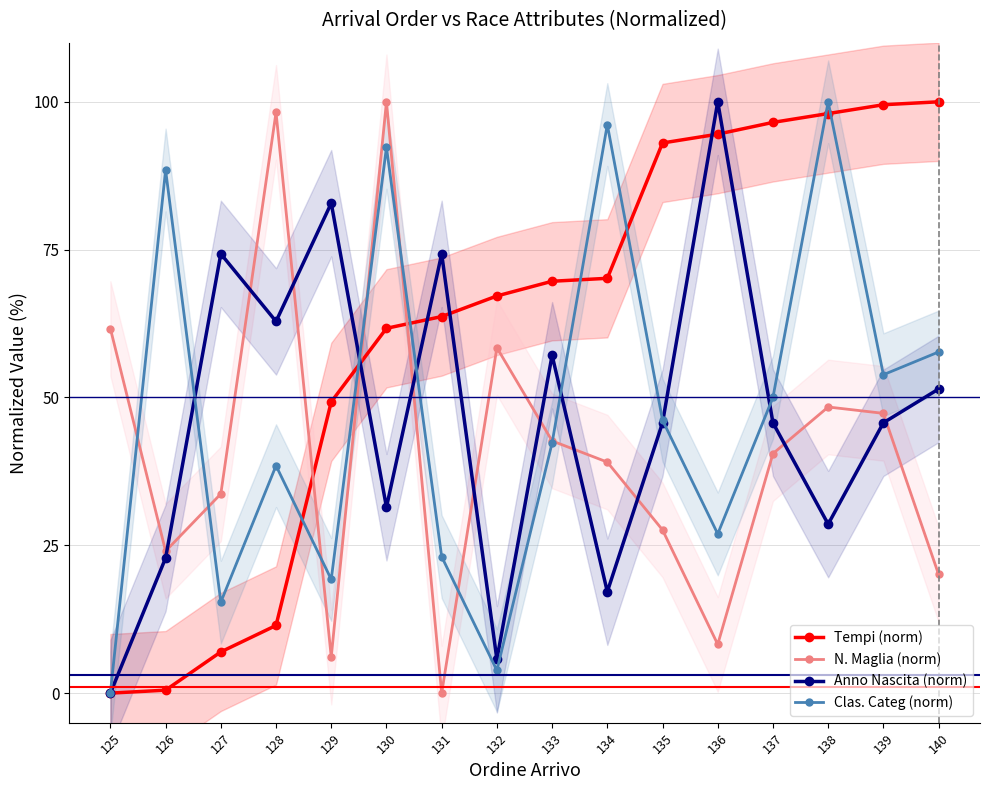

True or false: Anno Nascita (norm) and N. Maglia (norm) cross at least once.

True